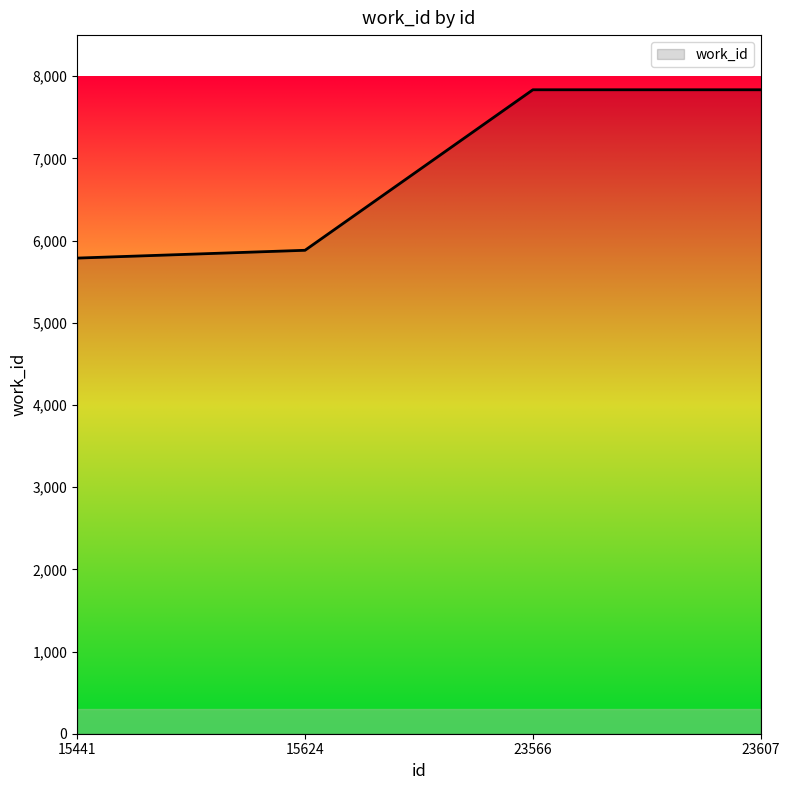

What is the greatest value displayed?

7835